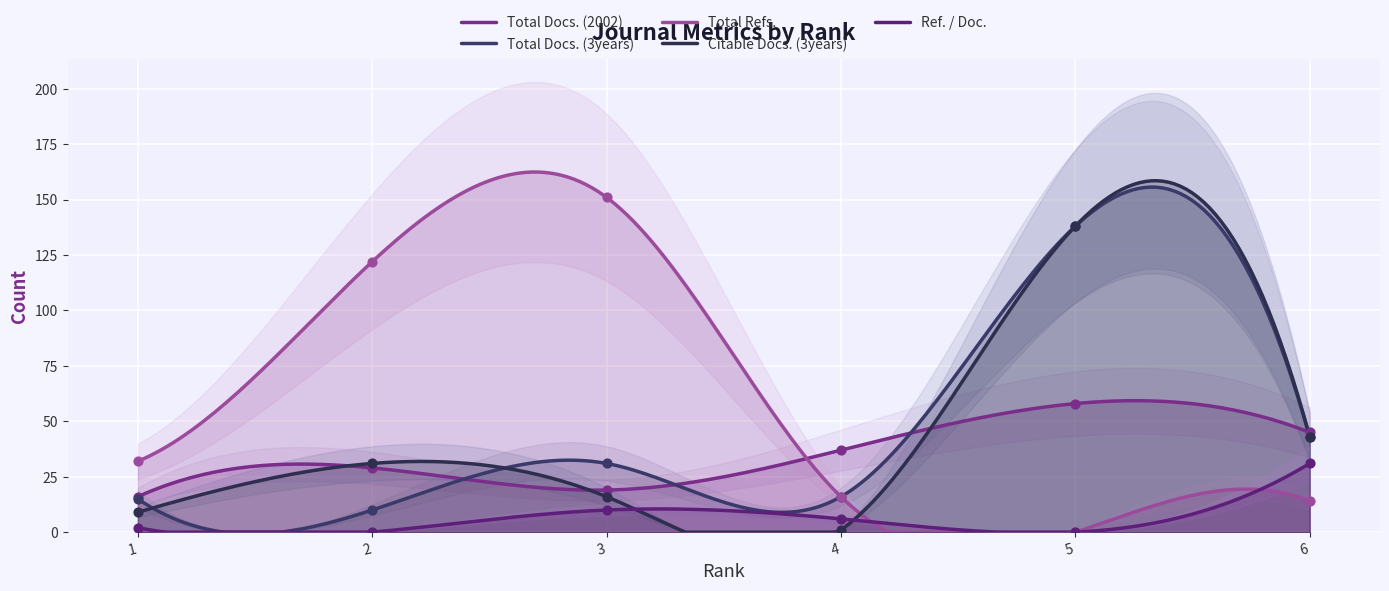

What are all the series names shown in the legend?

Total Docs. (2002), Total Docs. (3years), Total Refs., Citable Docs. (3years), Ref. / Doc.